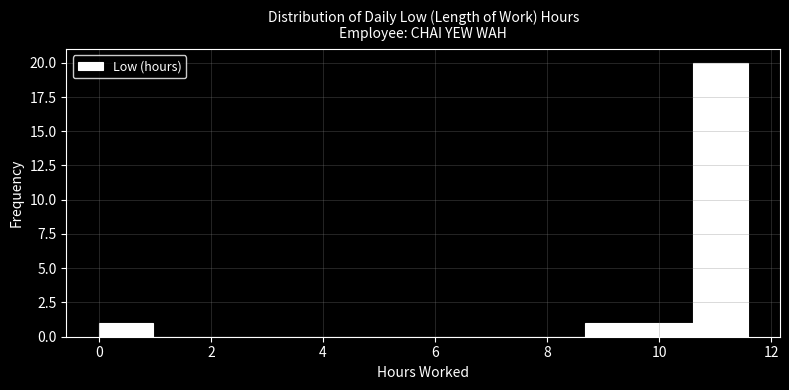

Over which range of the x-axis is the bar tallest?

10.6 to 11.6